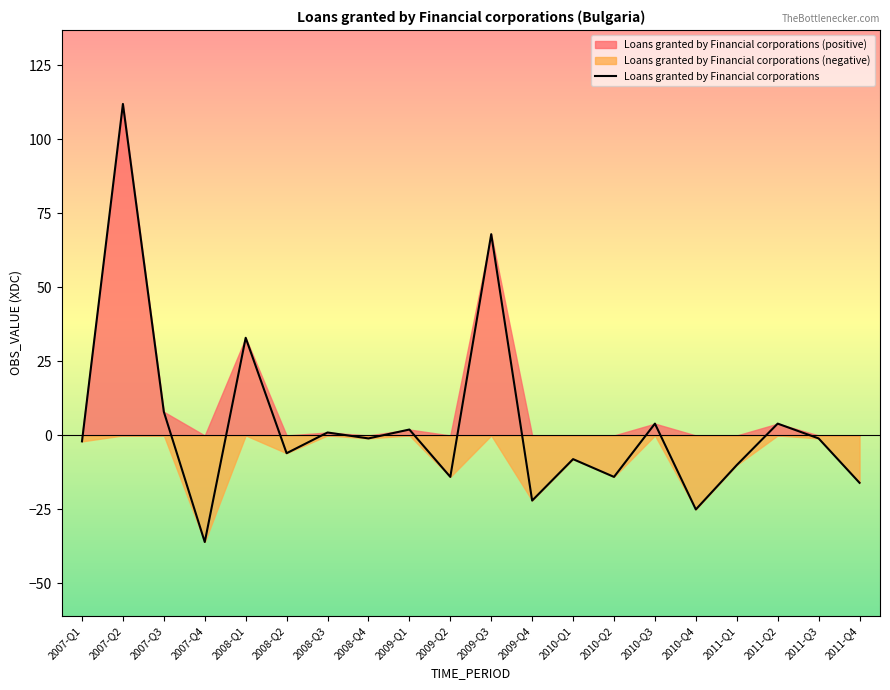

Where is the first local maximum?

2007-Q2